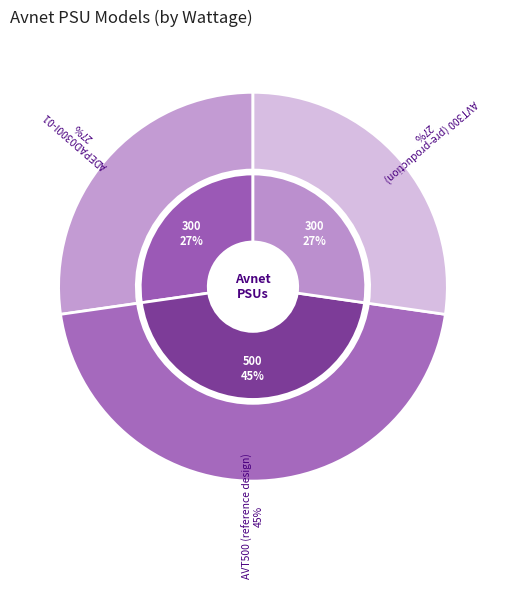

Which category has the smallest portion of the pie?

ADEPAD0300I-01